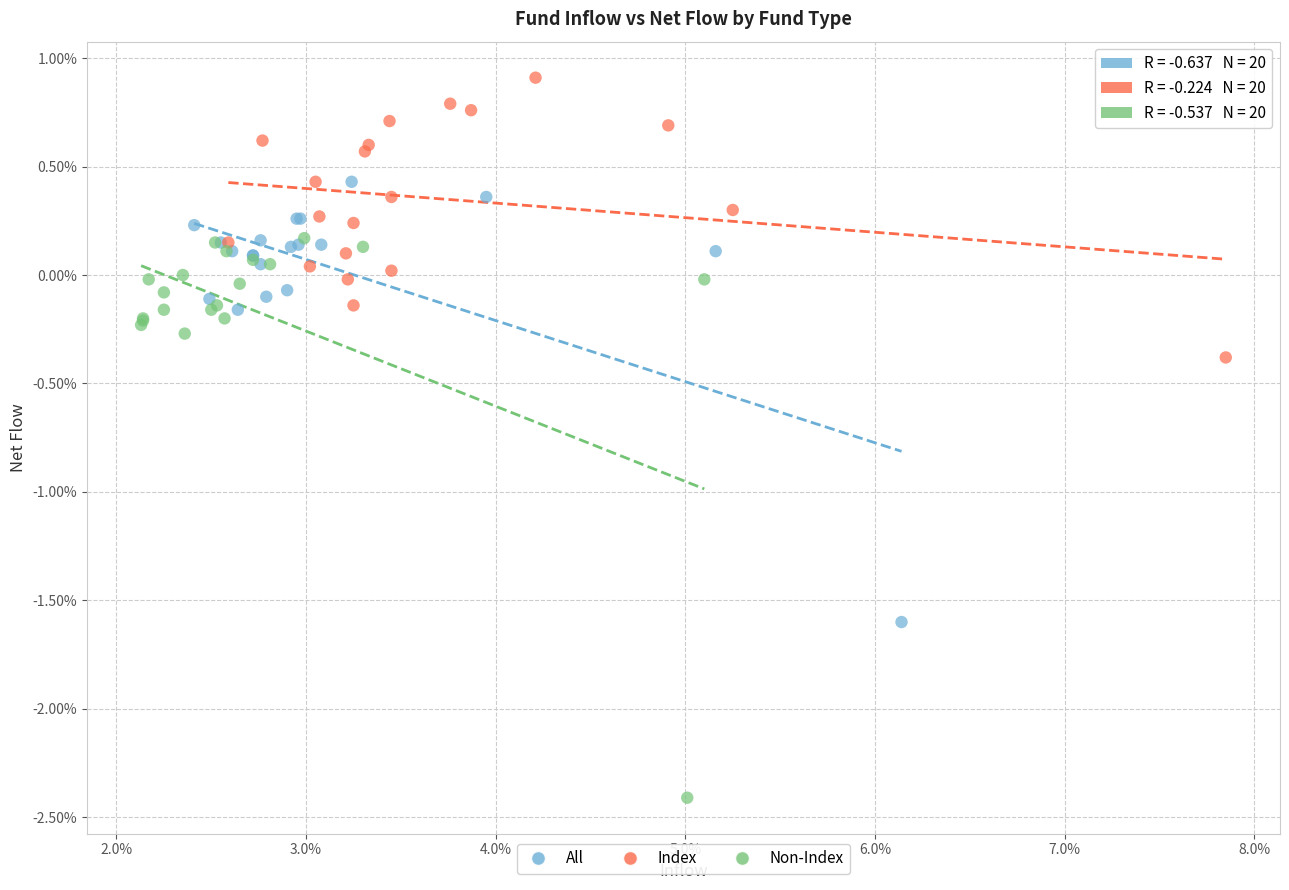

What are all the series names shown in the legend?

All, Index, Non-Index